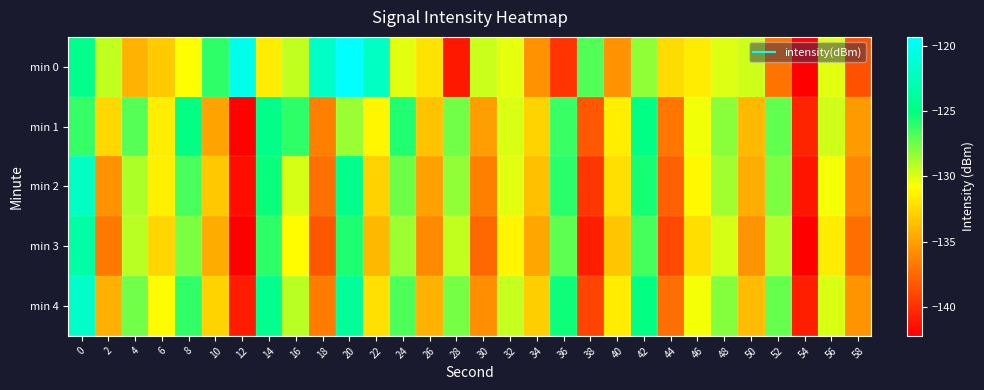

List the series in order of their peak value, highest first.

min 0, min 4, min 2, min 3, min 1